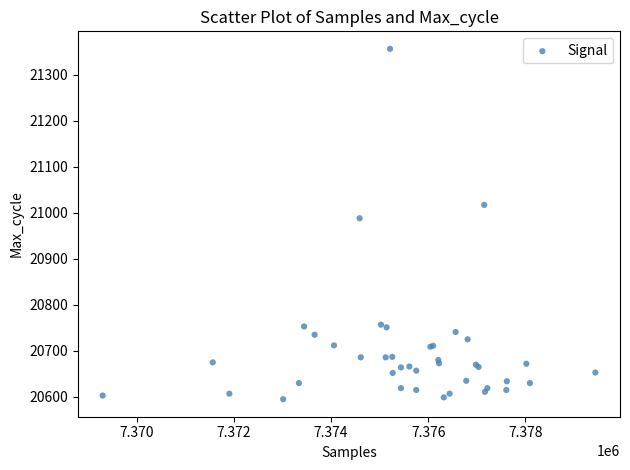

What Y value in the scatter plot is closest to 20975?

20988